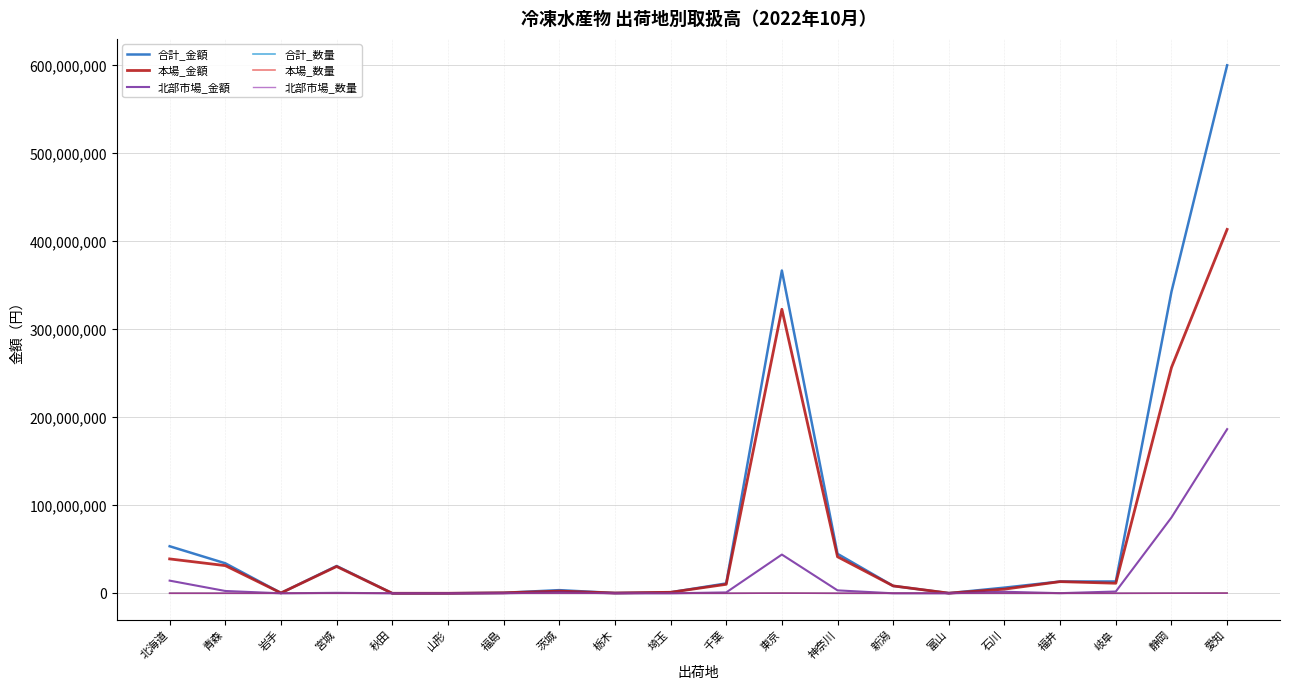

At which category is the sum across all series the highest?

愛知